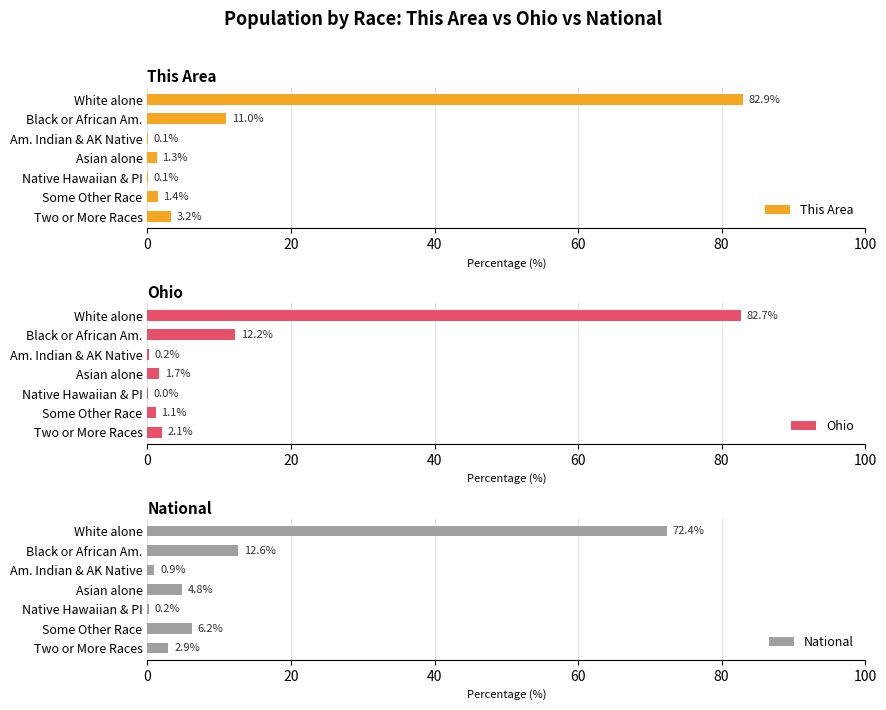

What is the average value of the National series?

14.3